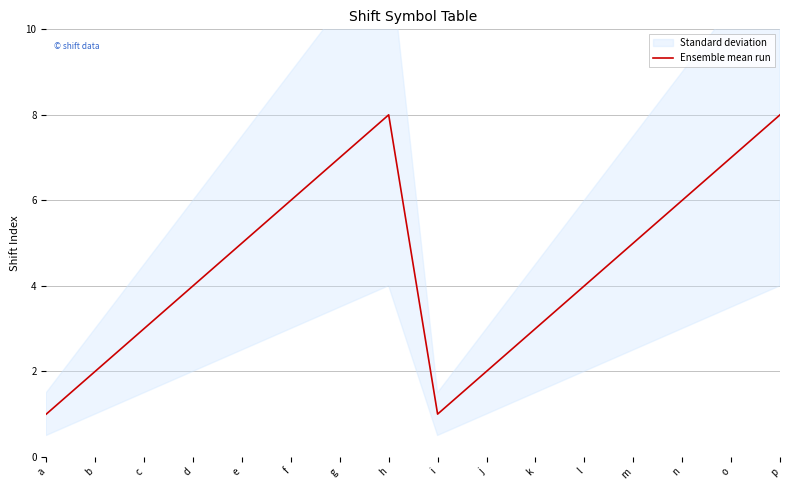

What is the average value?

4